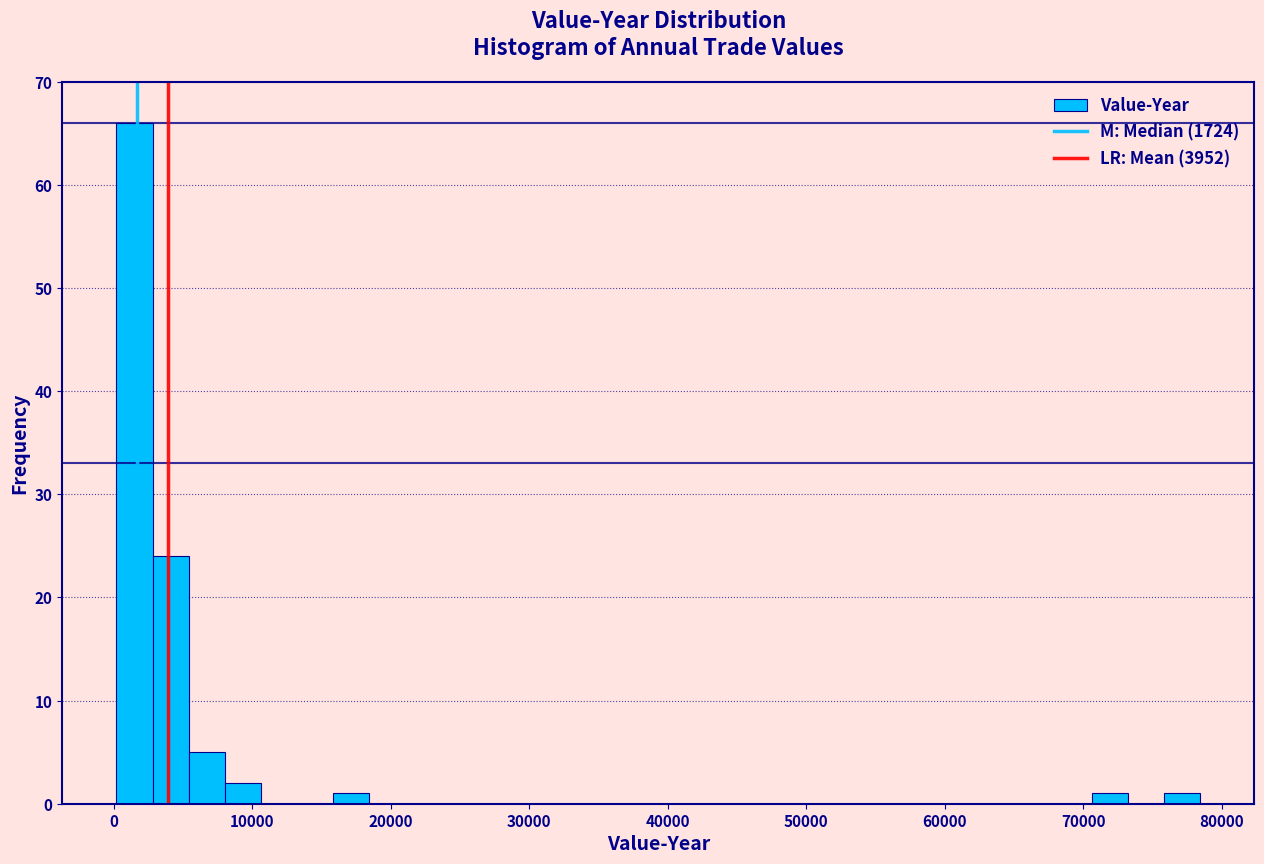

Around what value on the x-axis is the tallest bar? Give the approximate position of its centre, as read against the axis.

2000